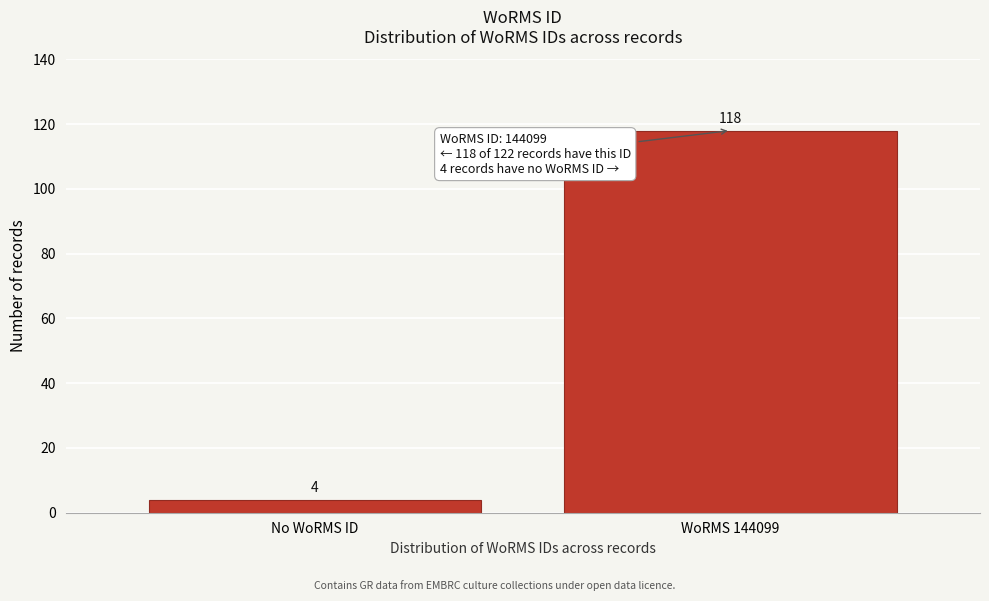

Reading right to left, extract all data points from this chart.

118	4